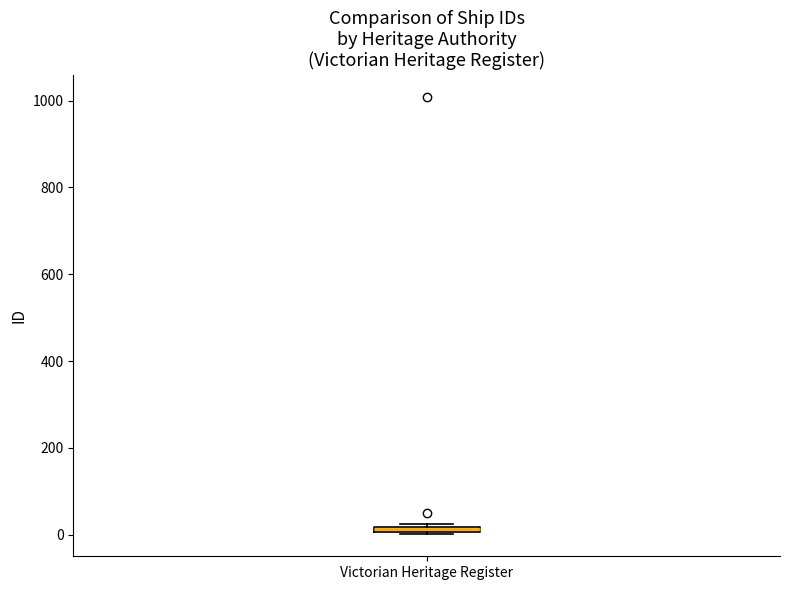

Where is the upper edge of the box for Victorian Heritage Register on the y-axis? The values are not printed on the chart, so give them approximately, as read against the axis.

20